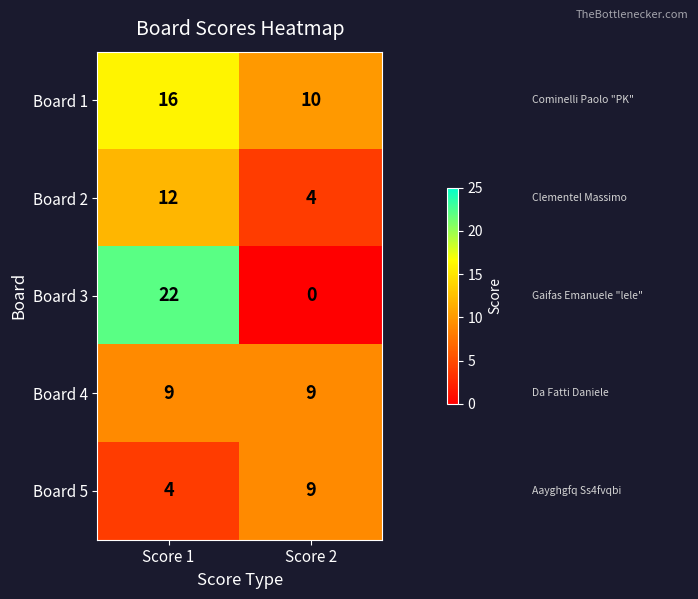

Between Score 1 and Score 2, which series saw the biggest shift?

Board 3